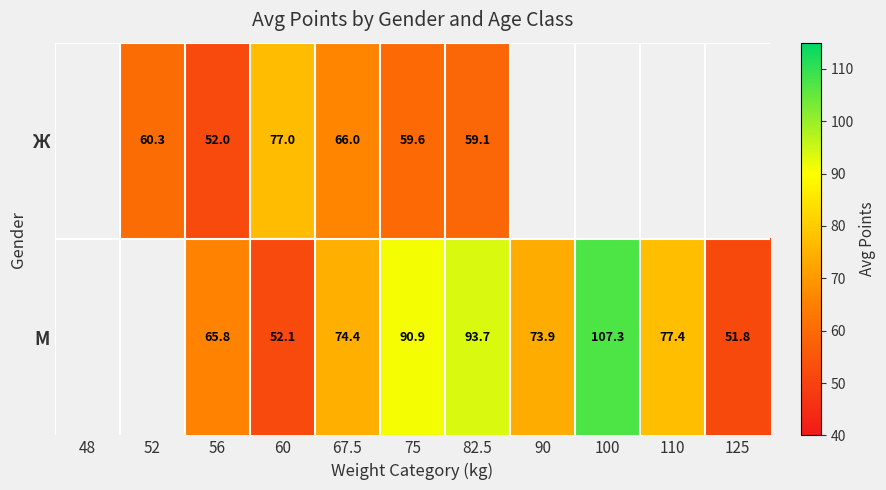

How many data points does each series have?

11